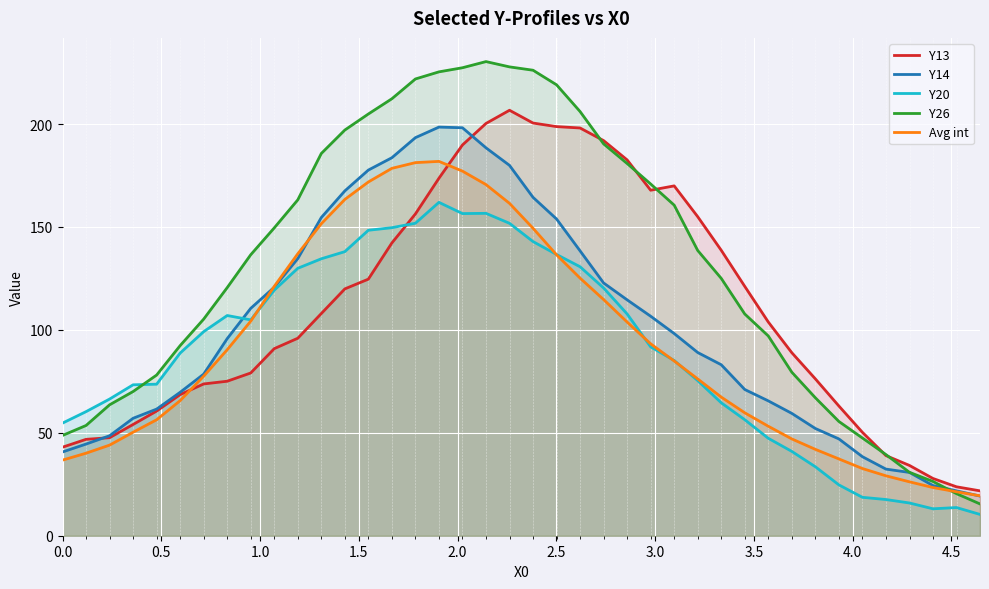

What is the minimum value for Y13?

21.8